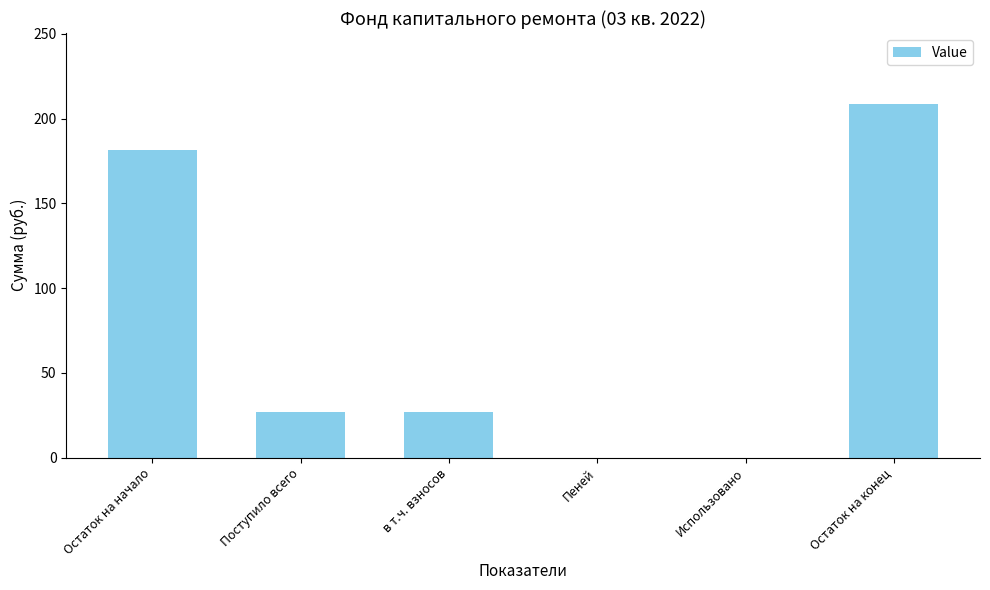

What is the sum of all values?

444.4